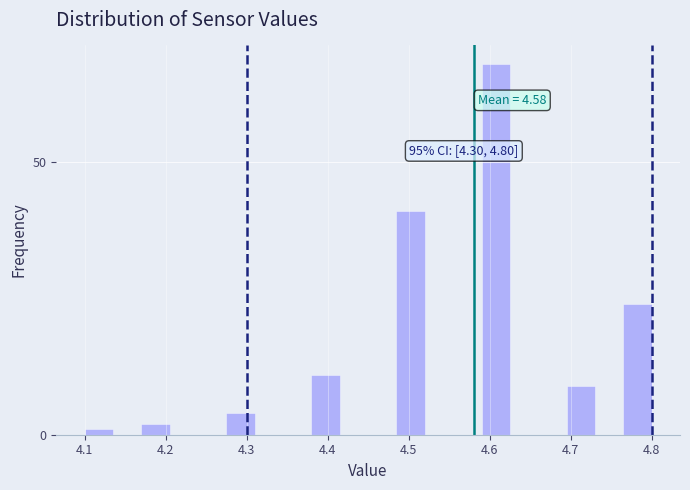

Read against the x-axis, roughly where is the centre of the tallest bar?

4.61